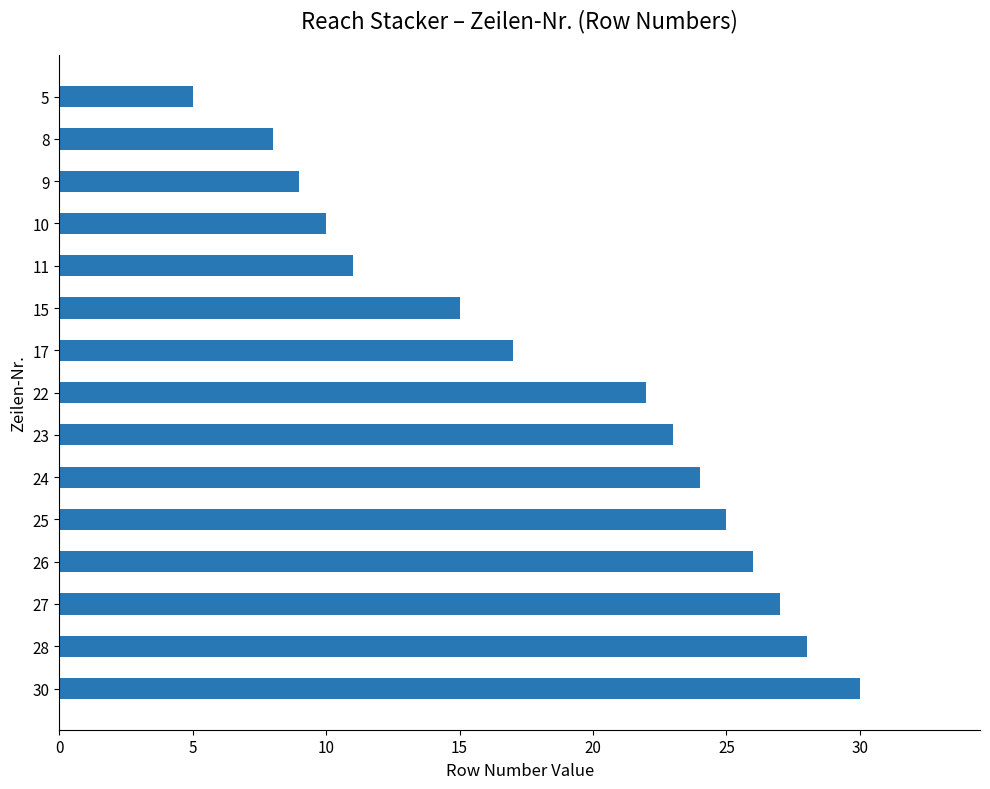

How many bars are there in total?

15